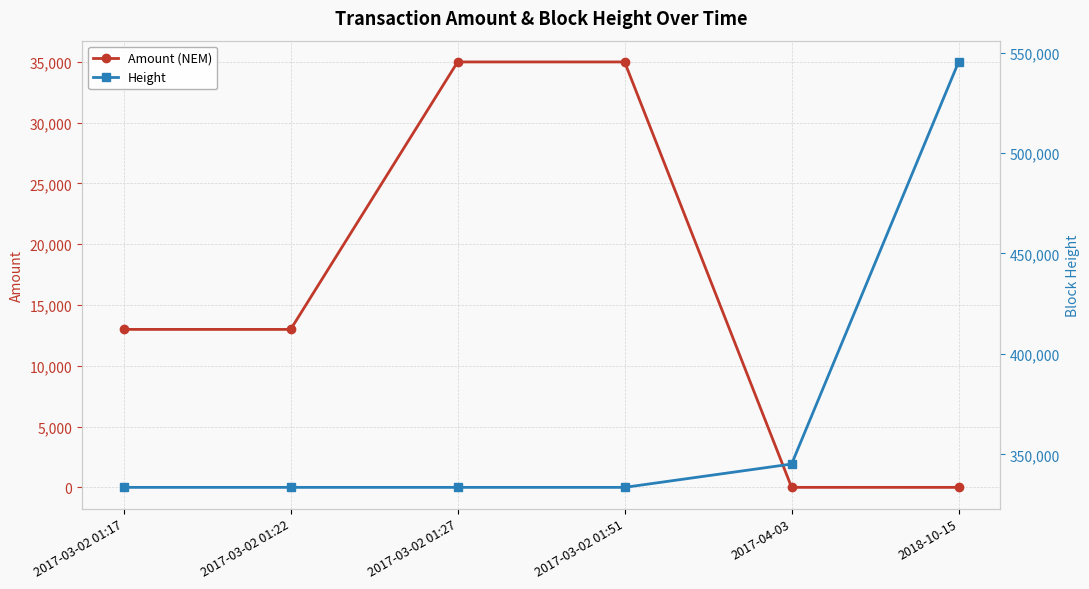

Reading left to right, list all the values displayed in this chart.

Amount (NEM): 2017-03-02 01:17=12995	2017-03-02 01:22=12994	2017-03-02 01:27=34995	2017-03-02 01:51=34994	2017-04-03=2	2018-10-15=1
Height: 2017-03-02 01:17=333607	2017-03-02 01:22=333608	2017-03-02 01:27=333609	2017-03-02 01:51=333610	2017-04-03=345216	2018-10-15=545322